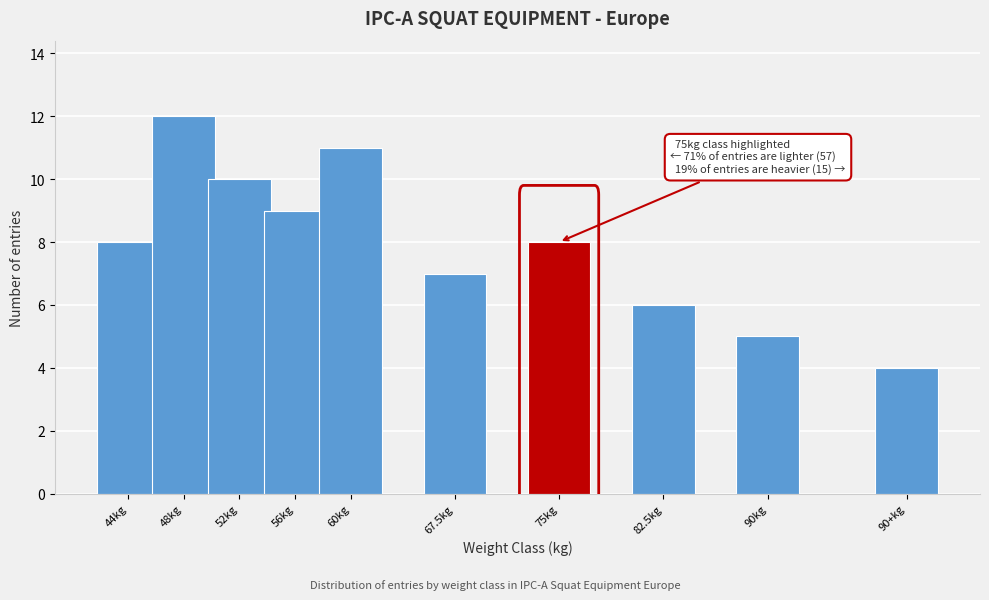

Reading right to left, transcribe all the data shown in this chart.

90+kg=4	90kg=5	82.5kg=6	75kg=8	67.5kg=7	60kg=11	56kg=9	52kg=10	48kg=12	44kg=8